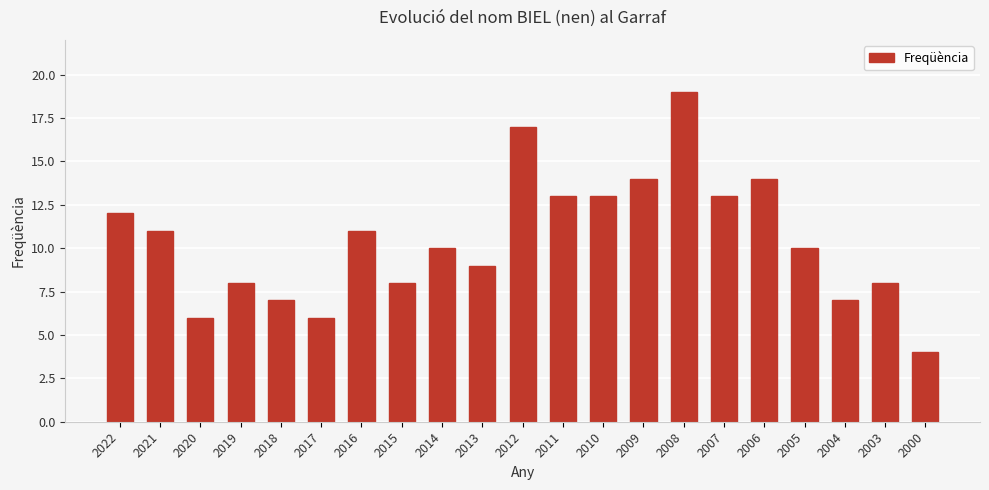

What is the sum of the values at 2017 and 2004?

13